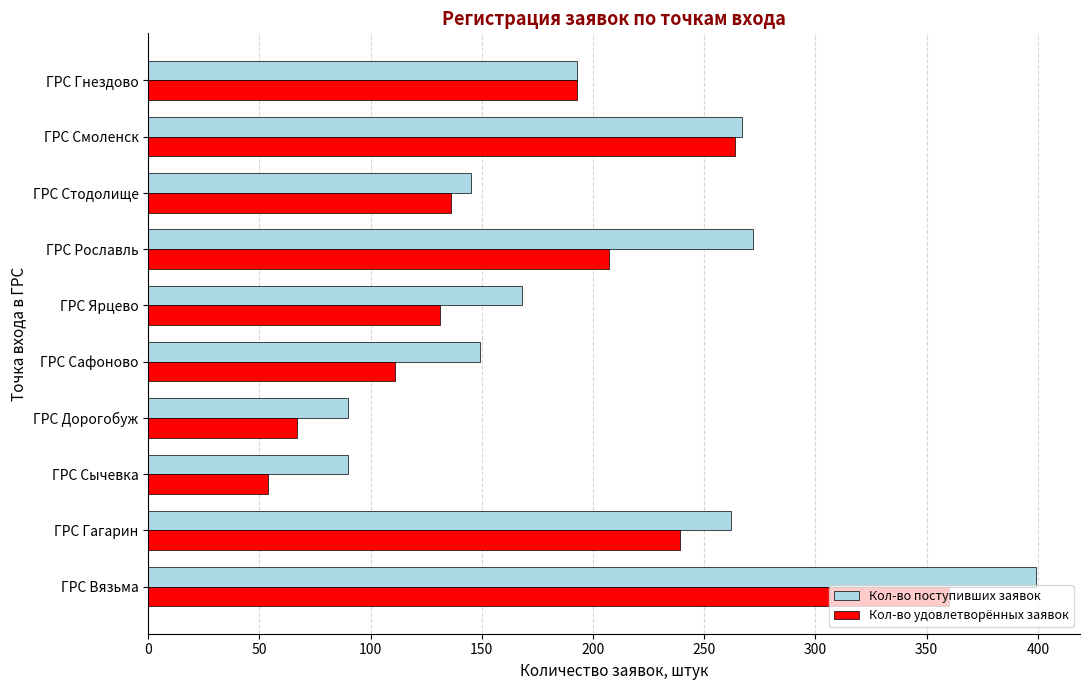

At which label does Кол-во удовлетворённых заявок reach its minimum?

ГРС Сычевка